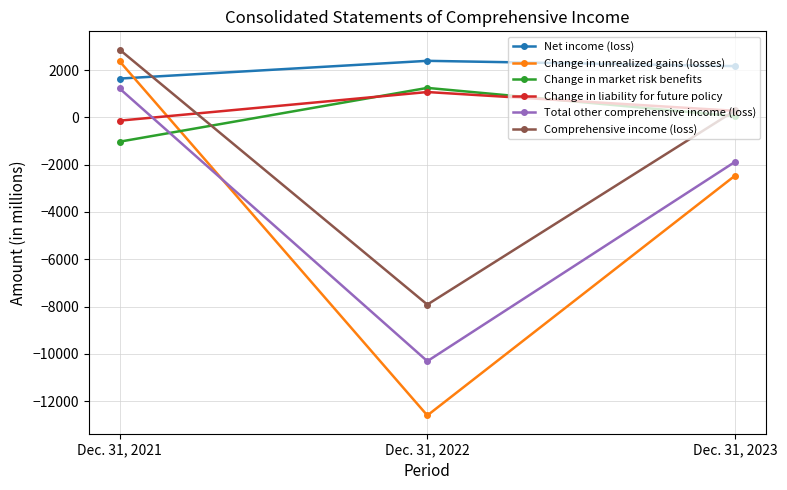

The value of Total other comprehensive income (loss) at Dec. 31, 2021 is 1225. True or false?

True